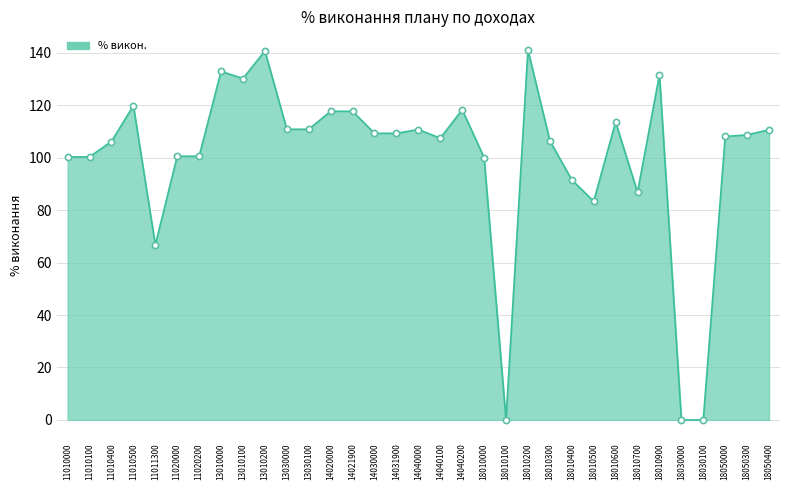

What is the ratio of the value at 11010000 to the value at 18010700?

1.2